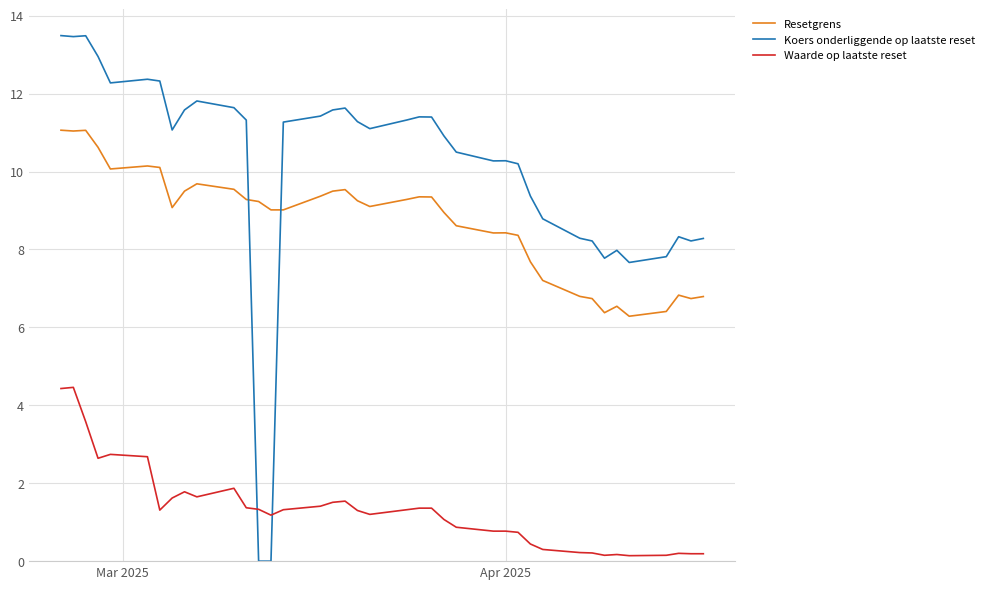

List the series in order of their overall mean, highest first.

Koers onderliggende op laatste reset, Resetgrens, Waarde op laatste reset